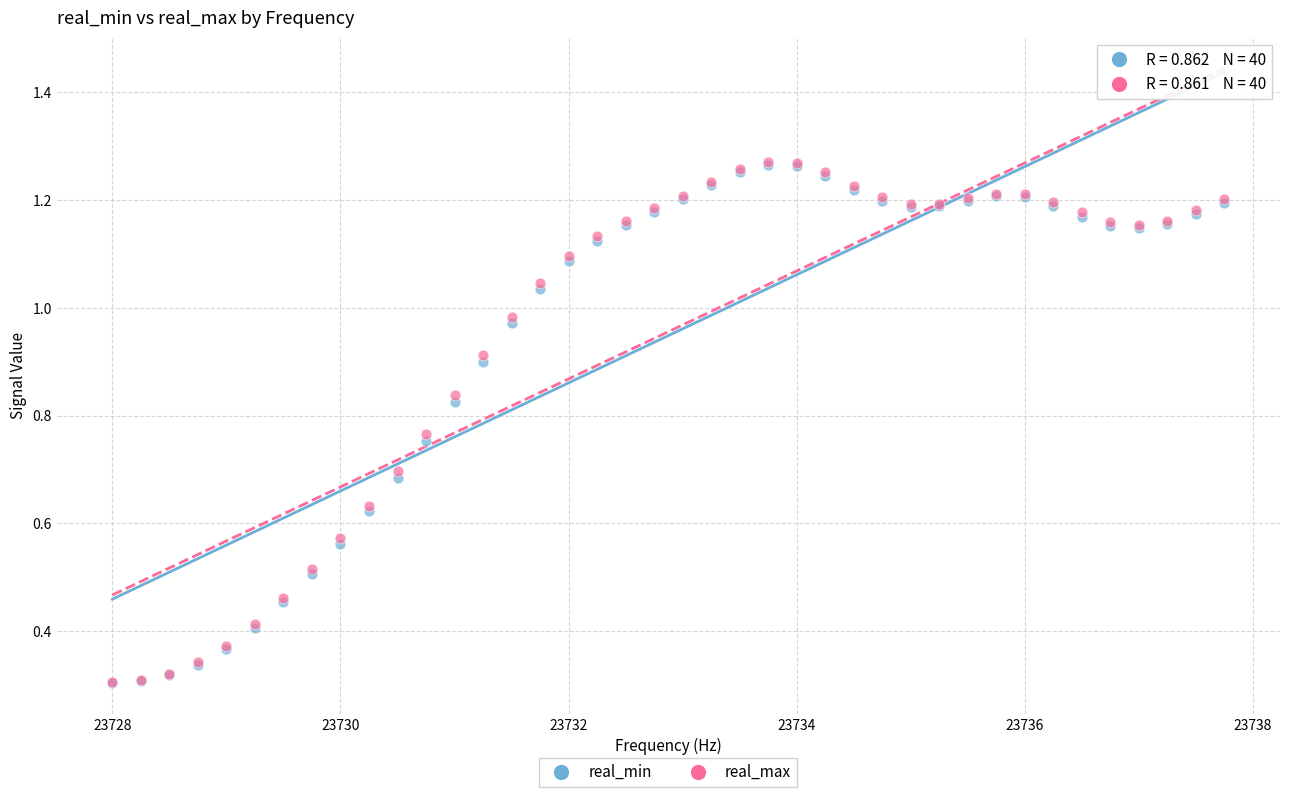

Which series has the largest Y range (max minus min)?

real_max